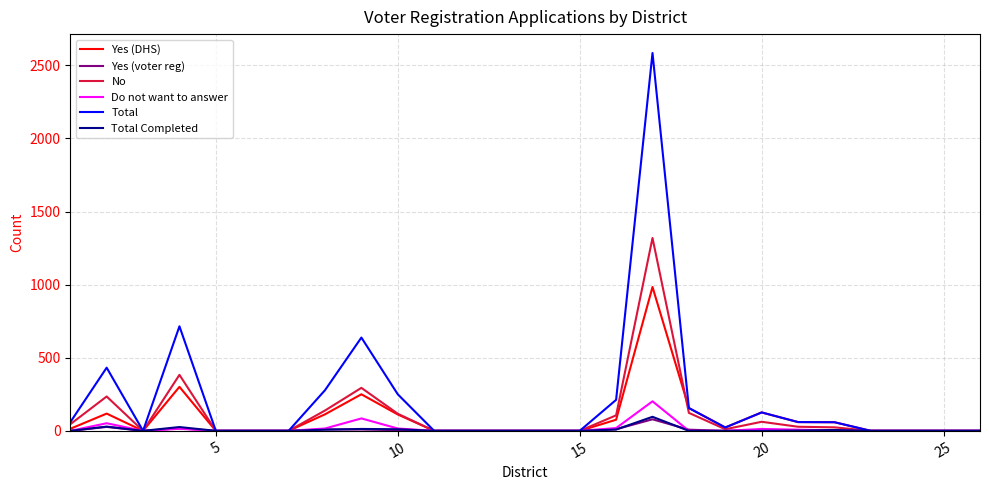

Does the chart have visible grid lines?

Yes